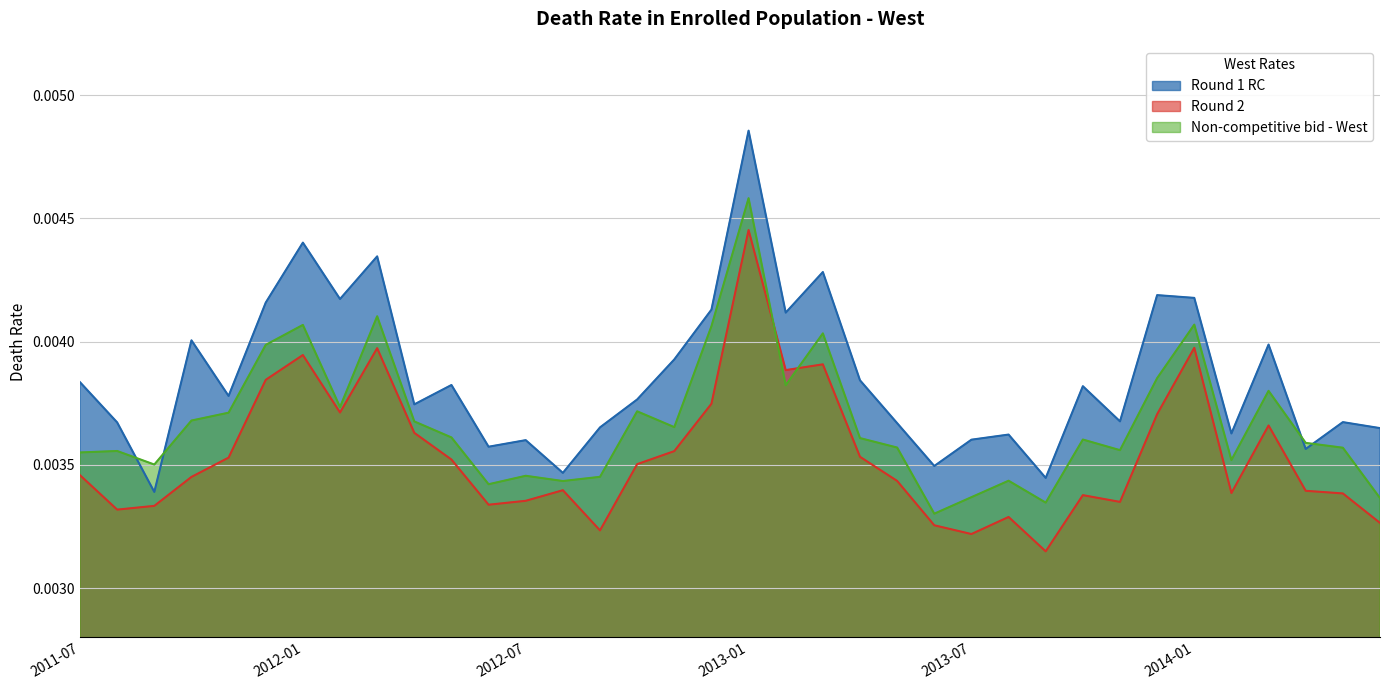

At 2012-01, list the series in order from largest to smallest.

Round 1 RC, Non-competitive bid - West, Round 2